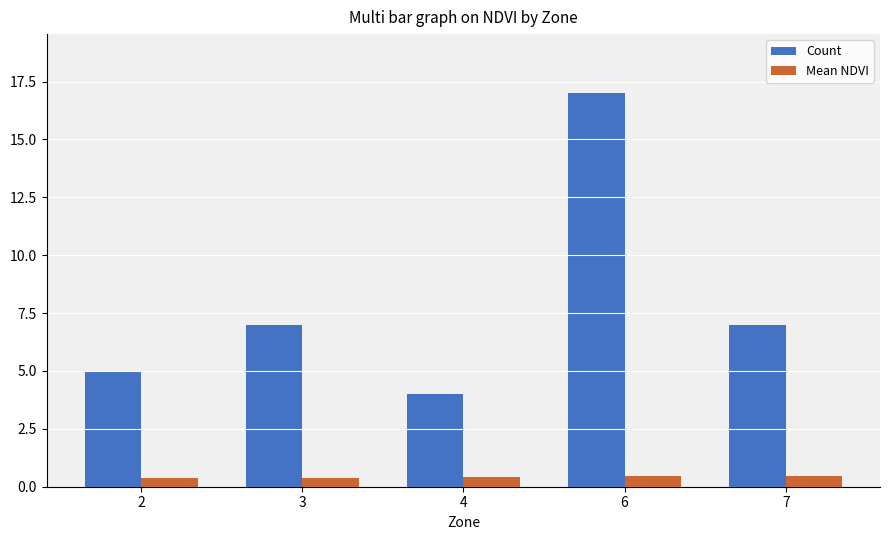

Which series has the largest total across all categories?

Count